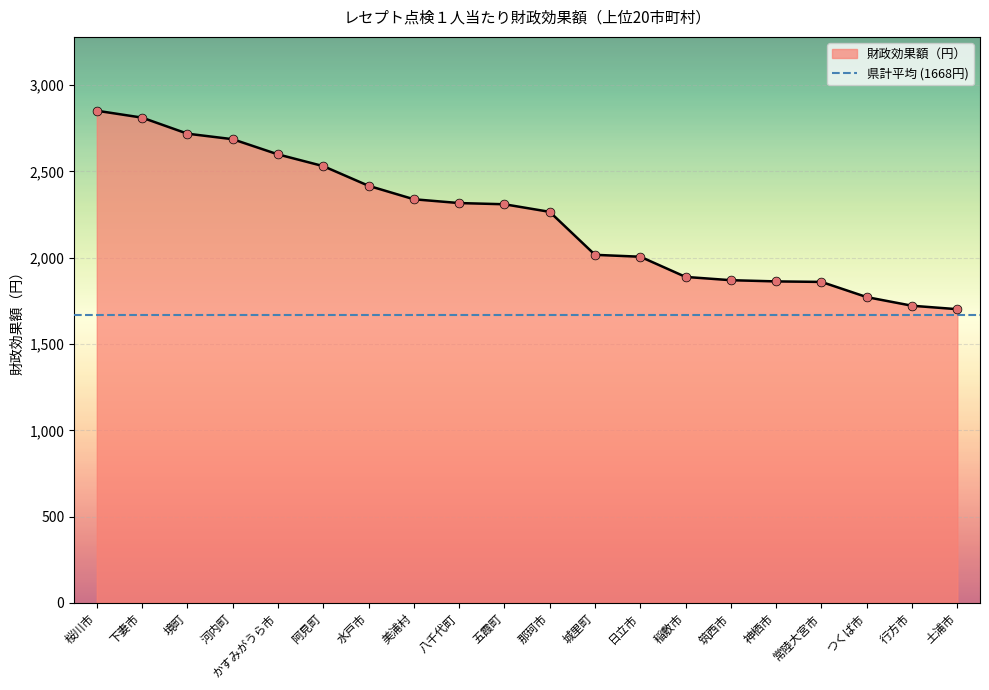

Which has a higher value, 那珂市 or 水戸市?

水戸市